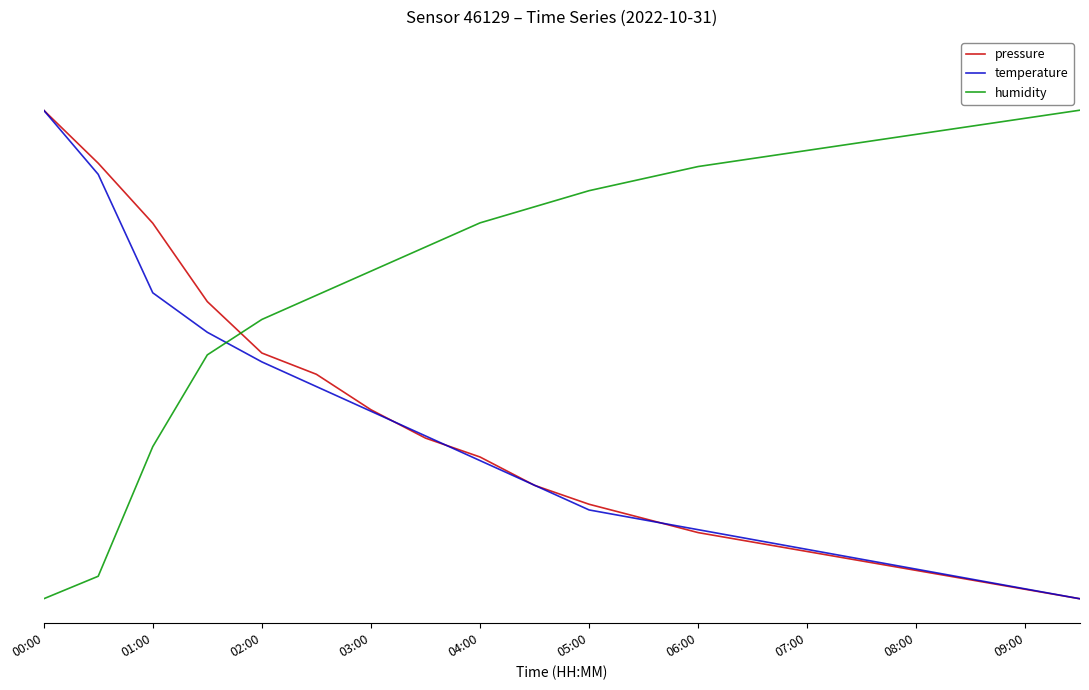

At how many categories does at least one series exceed 0?

20